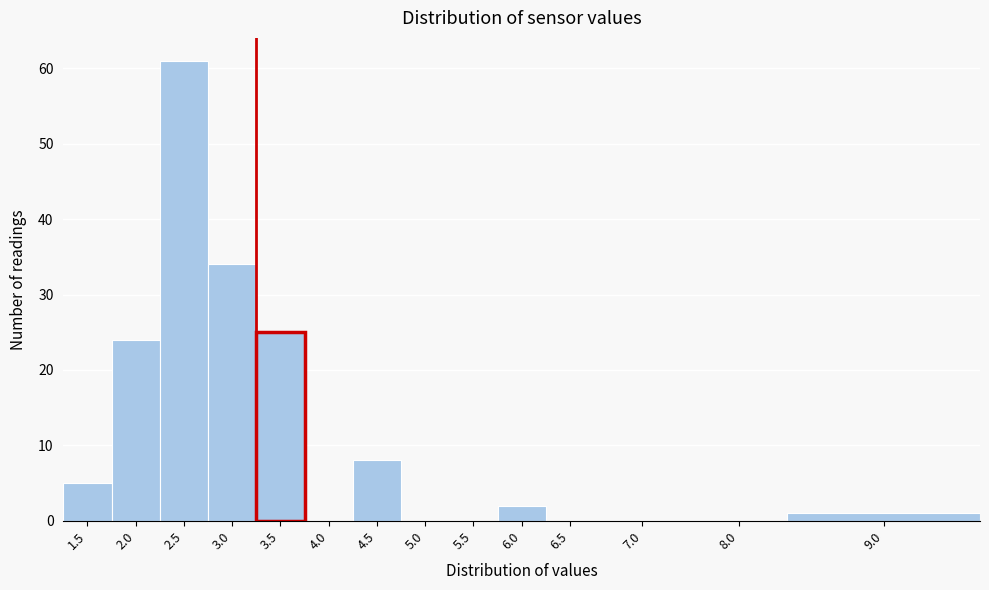

Reading left to right, what are all the values shown in this chart?

1.5=5	2.0=24	2.5=61	3.0=34	3.5=25	4.0=0	4.5=8	5.0=0	5.5=0	6.0=2	6.5=0	7.0=0	8.0=0	9.0=1